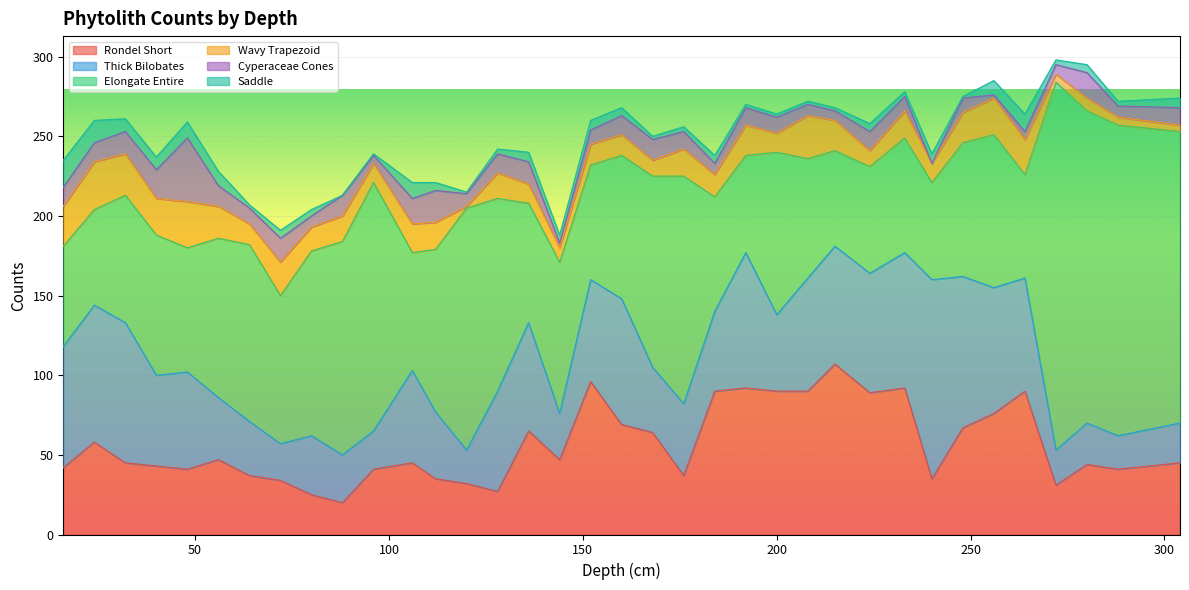

Which series has the largest total across all categories?

Elongate Entire